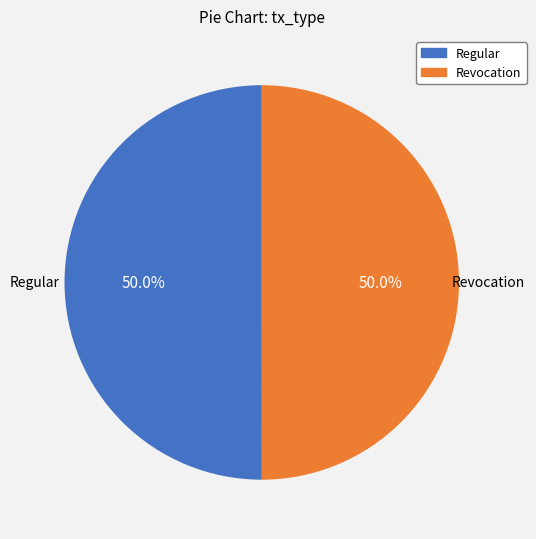

What is the ratio of the value at Regular to the value at Revocation?

1.0